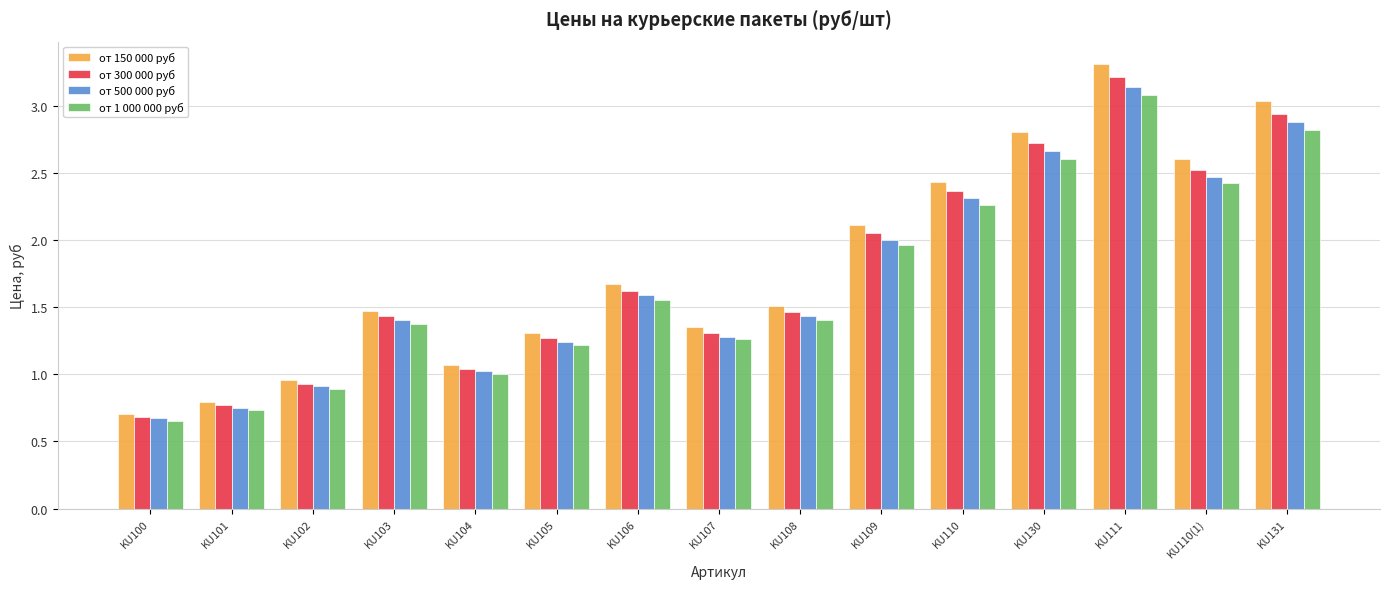

What is the average value of the от 150 000 руб series?

1.8